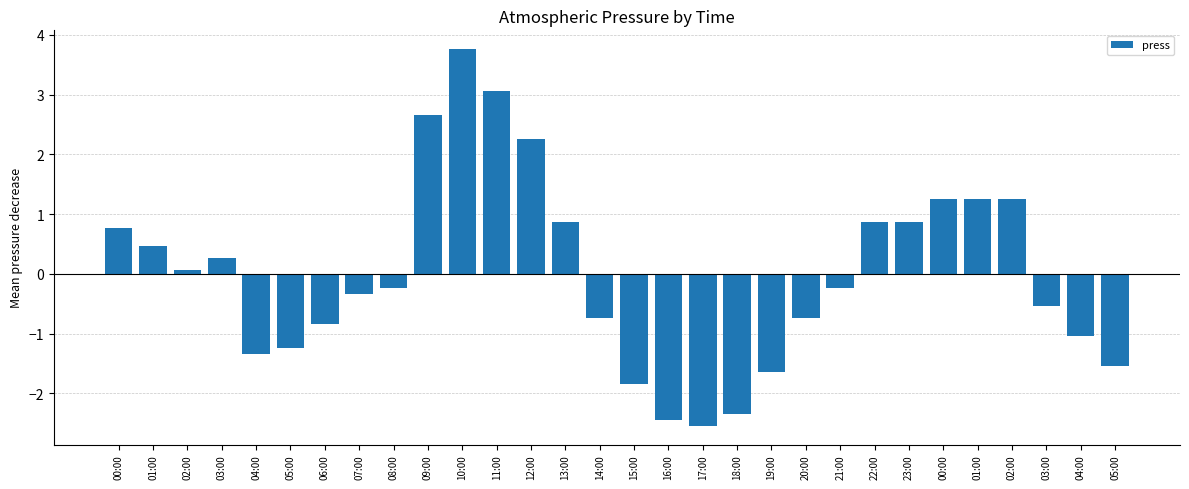

The value at 02:00 is 0.0. True or false?

False